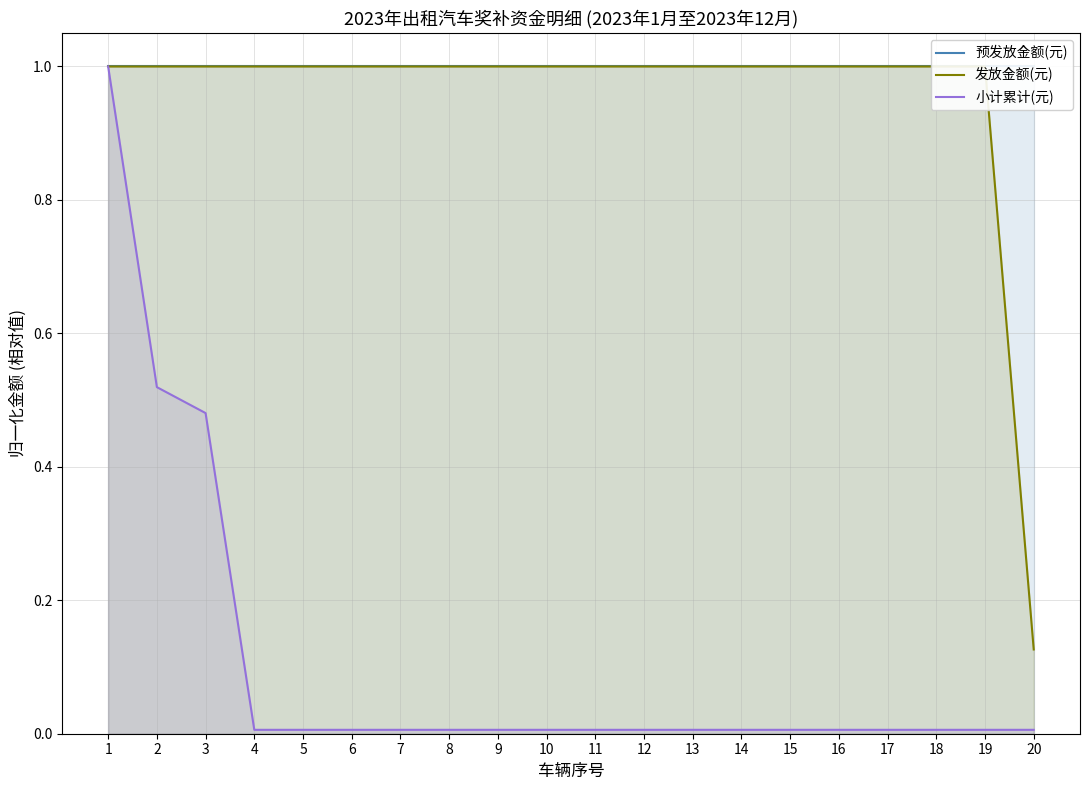

Reading left to right, extract all data points from this chart.

预发放金额(元): 1=1.0	2=1.0	3=1.0	4=1.0	5=1.0	6=1.0	7=1.0	8=1.0	9=1.0	10=1.0	11=1.0	12=1.0	13=1.0	14=1.0	15=1.0	16=1.0	17=1.0	18=1.0	19=1.0	20=1.0
发放金额(元): 1=1.0	2=1.0	3=1.0	4=1.0	5=1.0	6=1.0	7=1.0	8=1.0	9=1.0	10=1.0	11=1.0	12=1.0	13=1.0	14=1.0	15=1.0	16=1.0	17=1.0	18=1.0	19=1.0	20=0.1
小计累计(元): 1=1.0	2=0.5	3=0.5	4=0.0	5=0.0	6=0.0	7=0.0	8=0.0	9=0.0	10=0.0	11=0.0	12=0.0	13=0.0	14=0.0	15=0.0	16=0.0	17=0.0	18=0.0	19=0.0	20=0.0